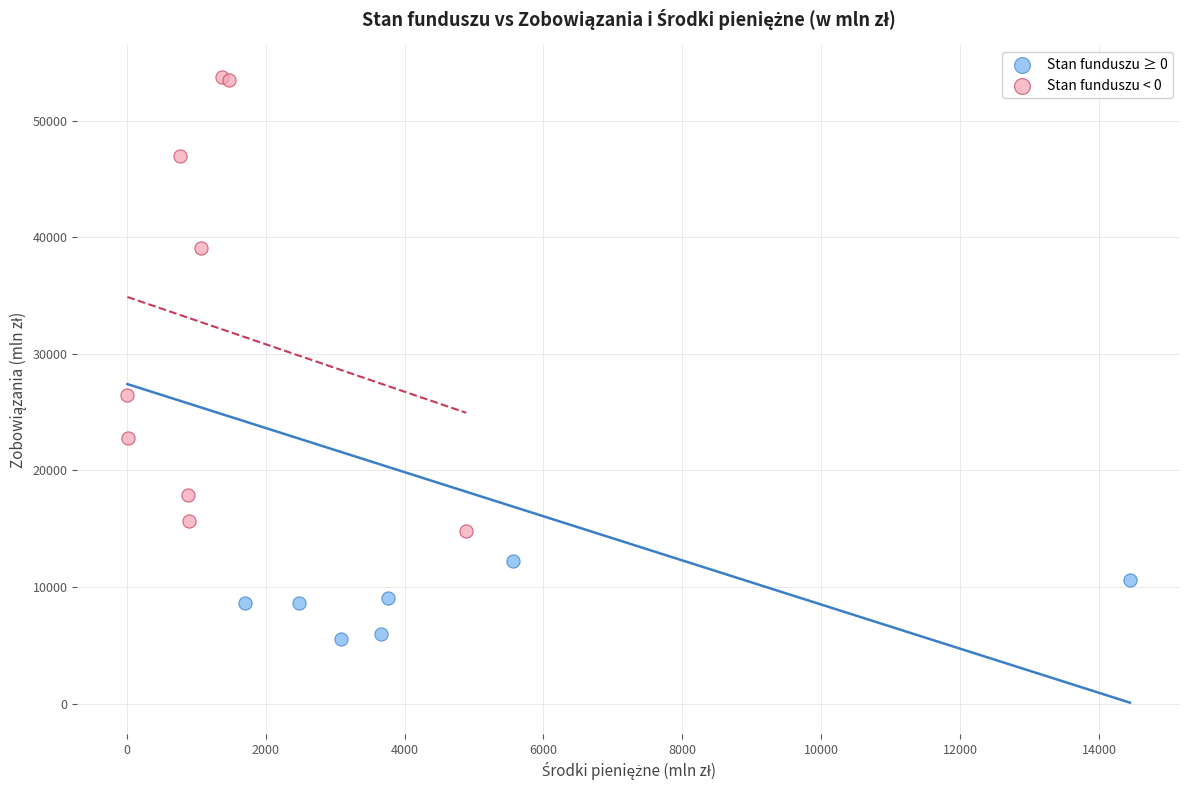

Which series has the widest spread of Y values?

Stan funduszu < 0